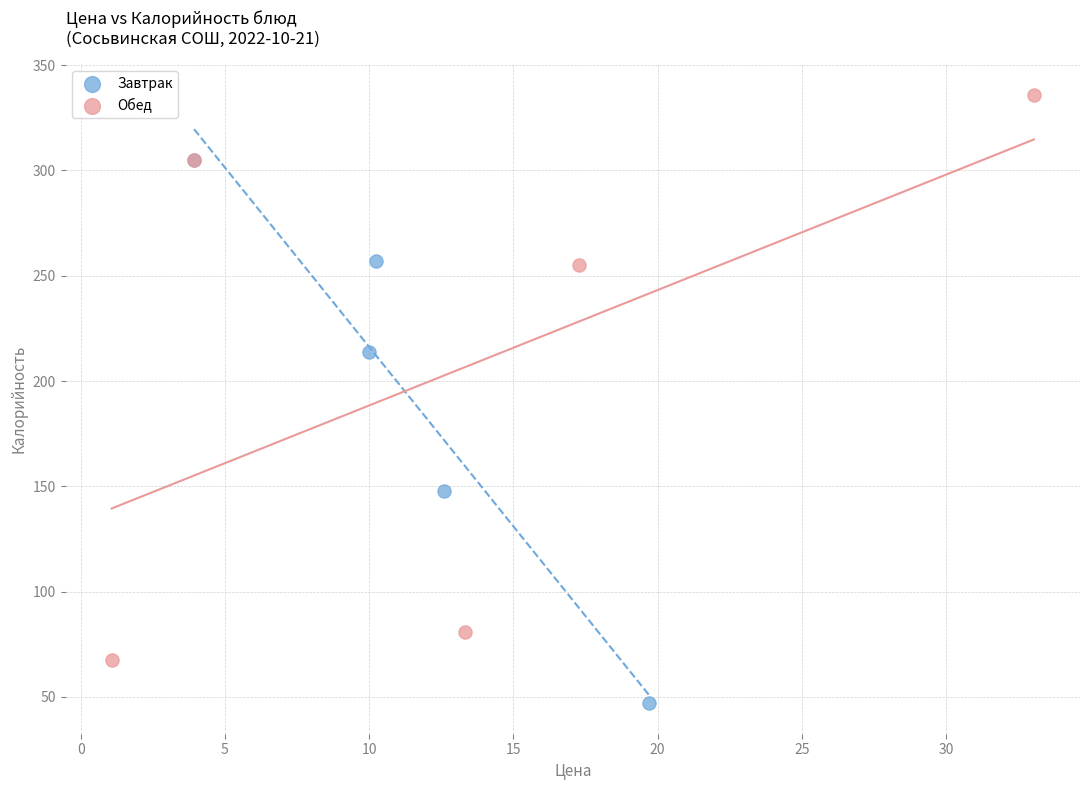

Which series contains the lowest Y value?

Завтрак